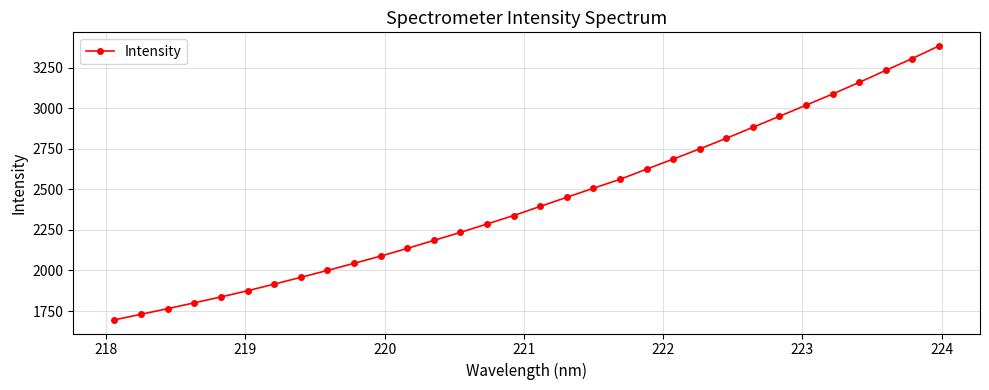

What is the smallest value displayed?

1695.8